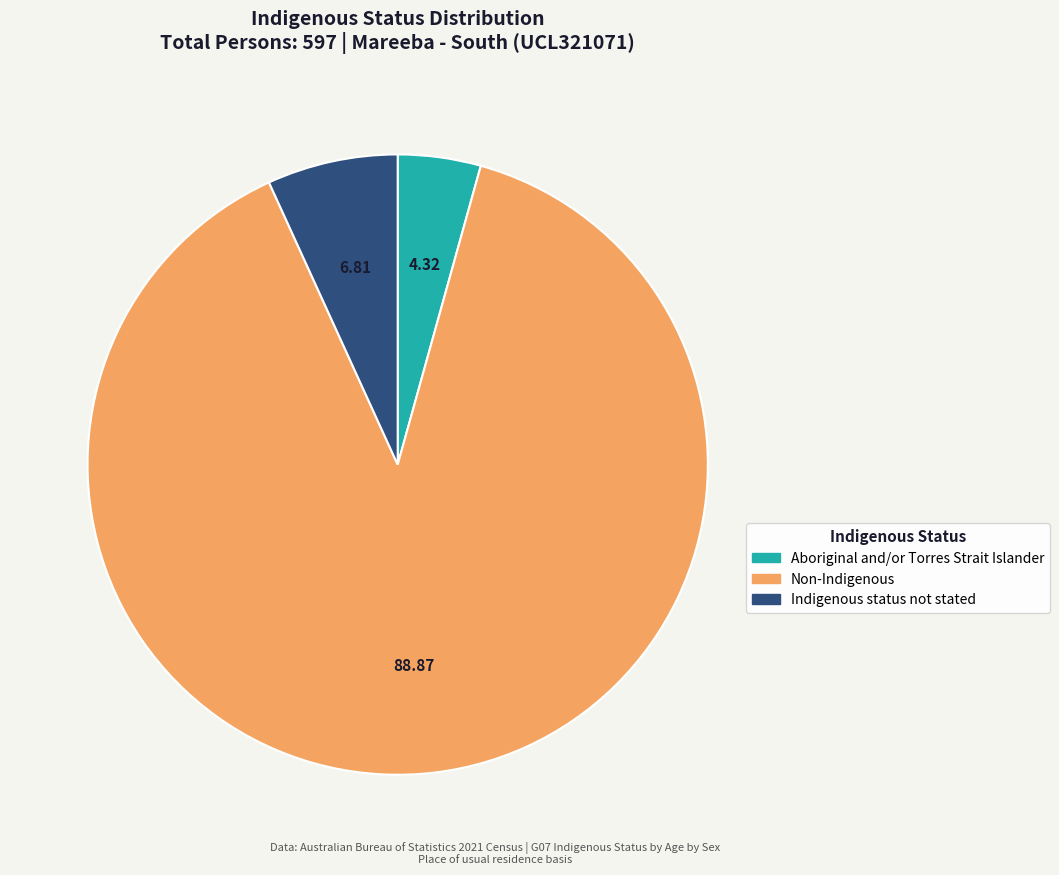

Is it true that Non-Indigenous is 89% of the pie?

True